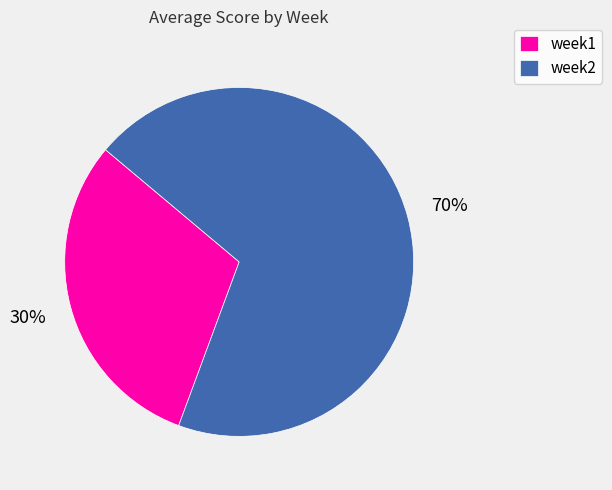

Between week2 and week1, which is larger?

week2